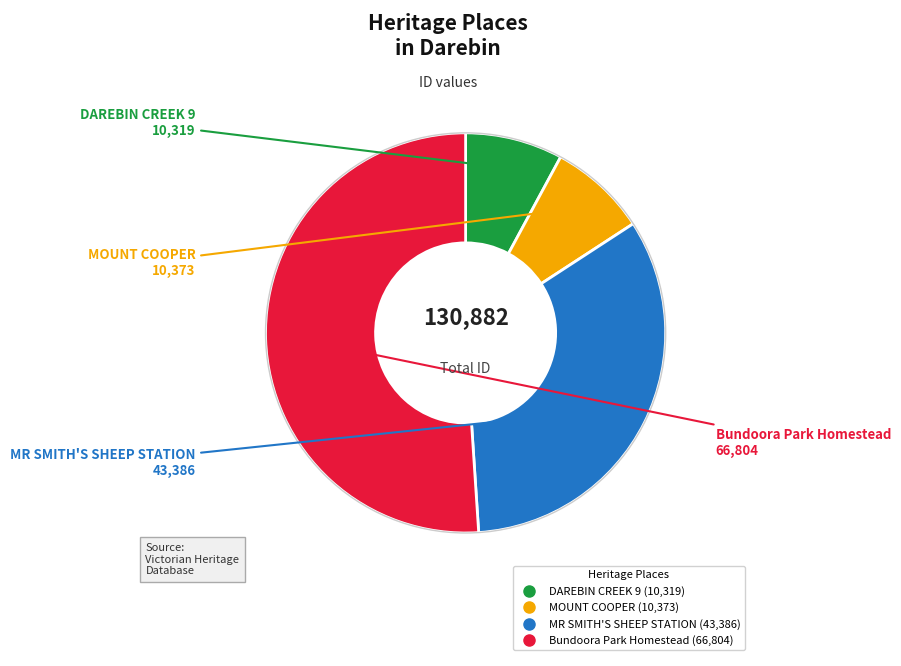

Combined, do DAREBIN CREEK 9 and Bundoora Park Homestead account for over 50%?

Yes